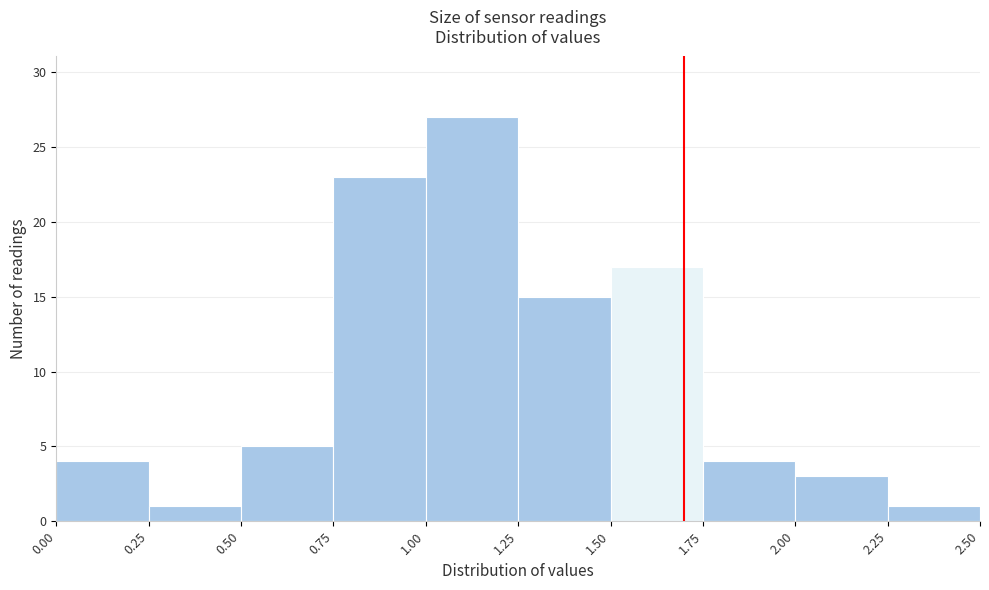

Over which range of the x-axis is the bar tallest?

1.00 to 1.25